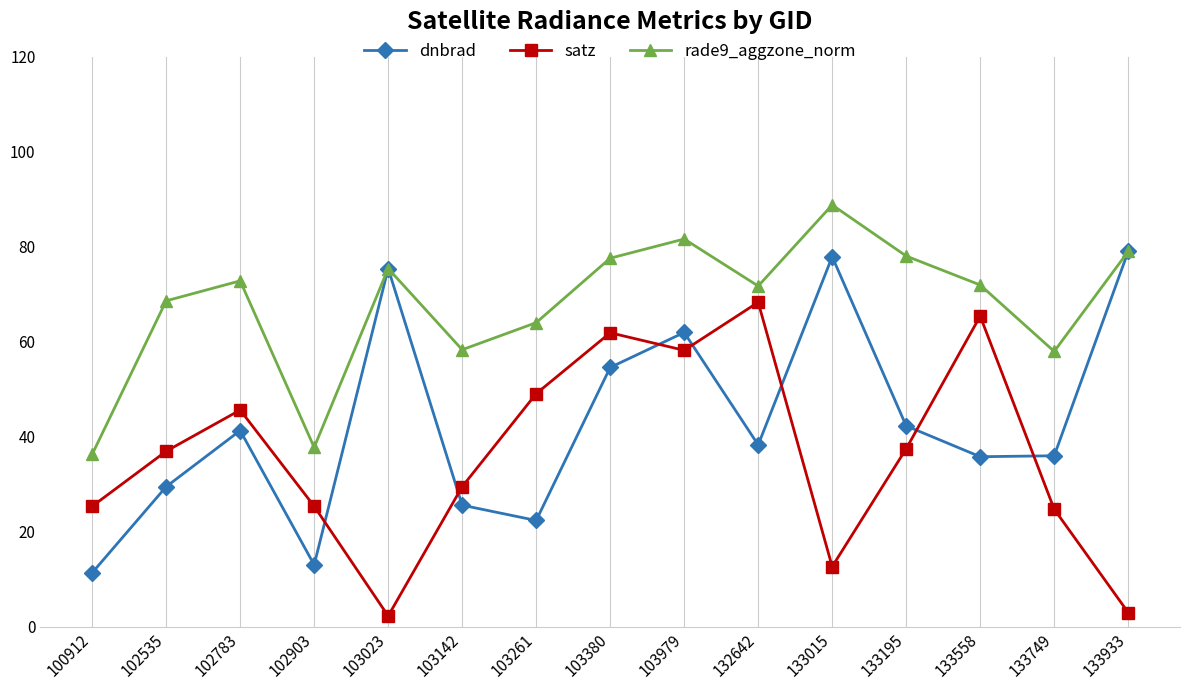

What is the average value of the satz series?

36.4